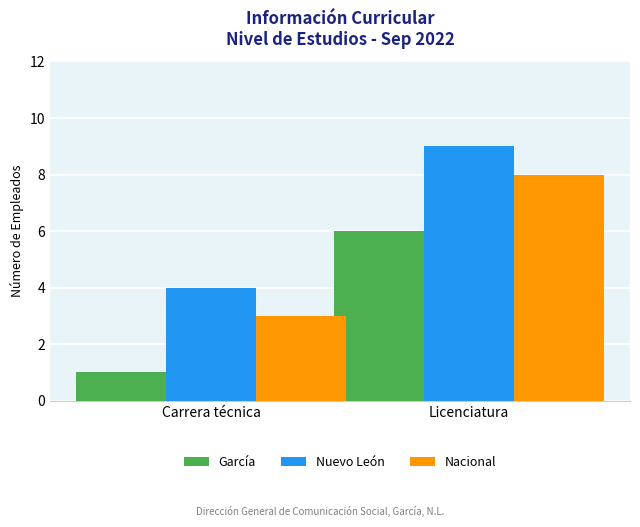

True or false: Nacional has a value of 8 at Licenciatura.

True